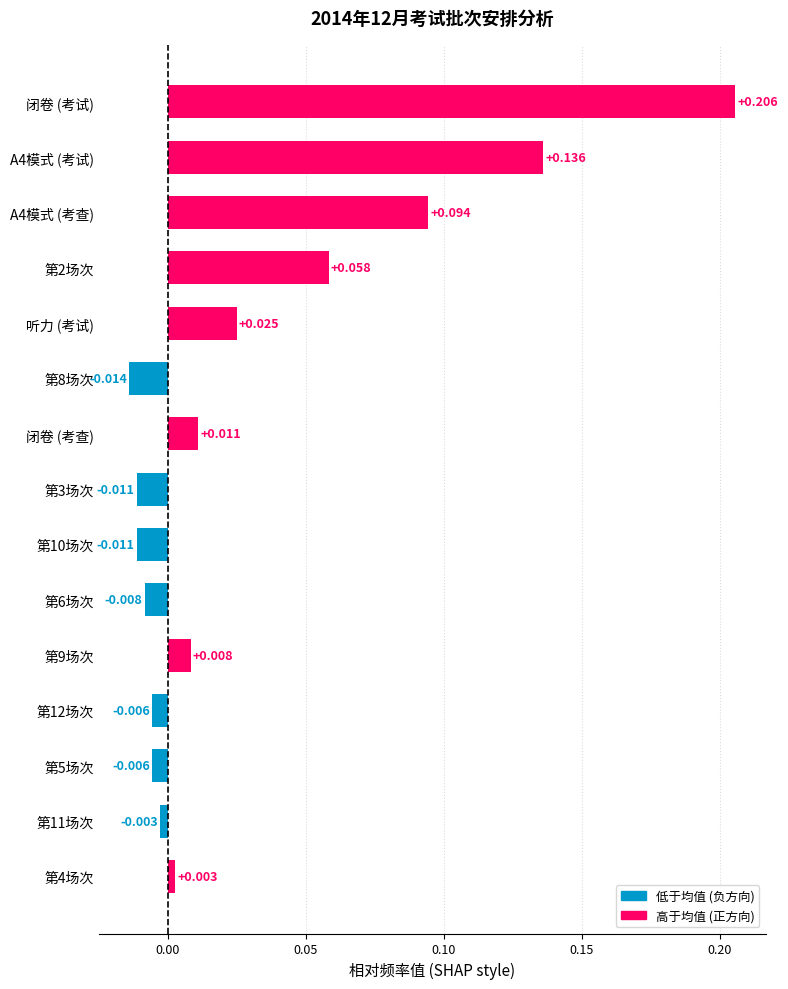

Which label corresponds to the largest value in the chart?

闭卷 (考试)